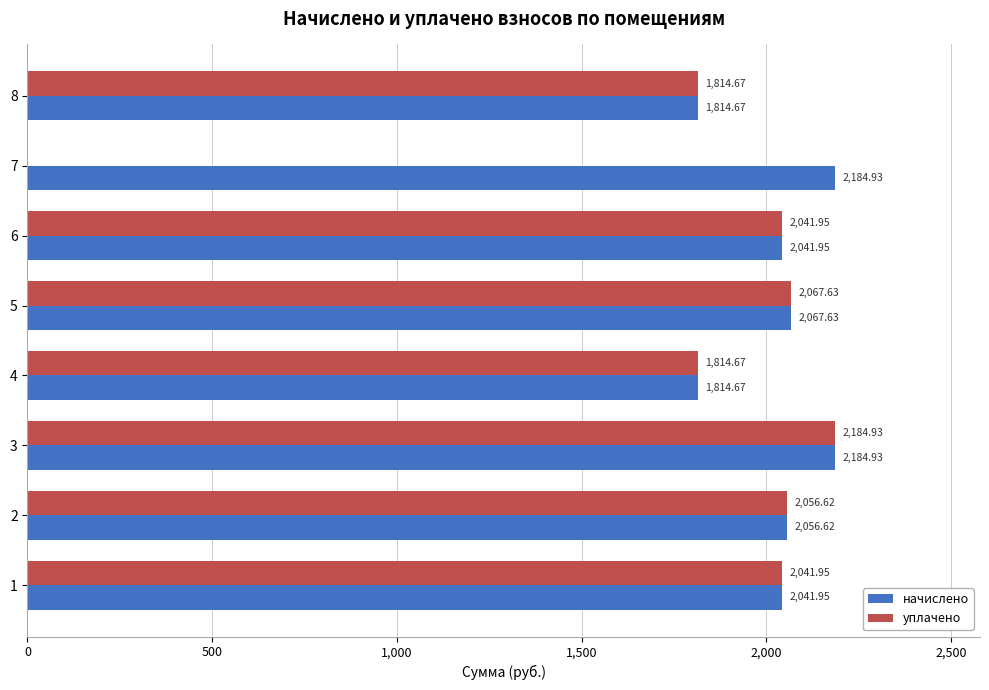

How many data points in начислено are above 2056?

4